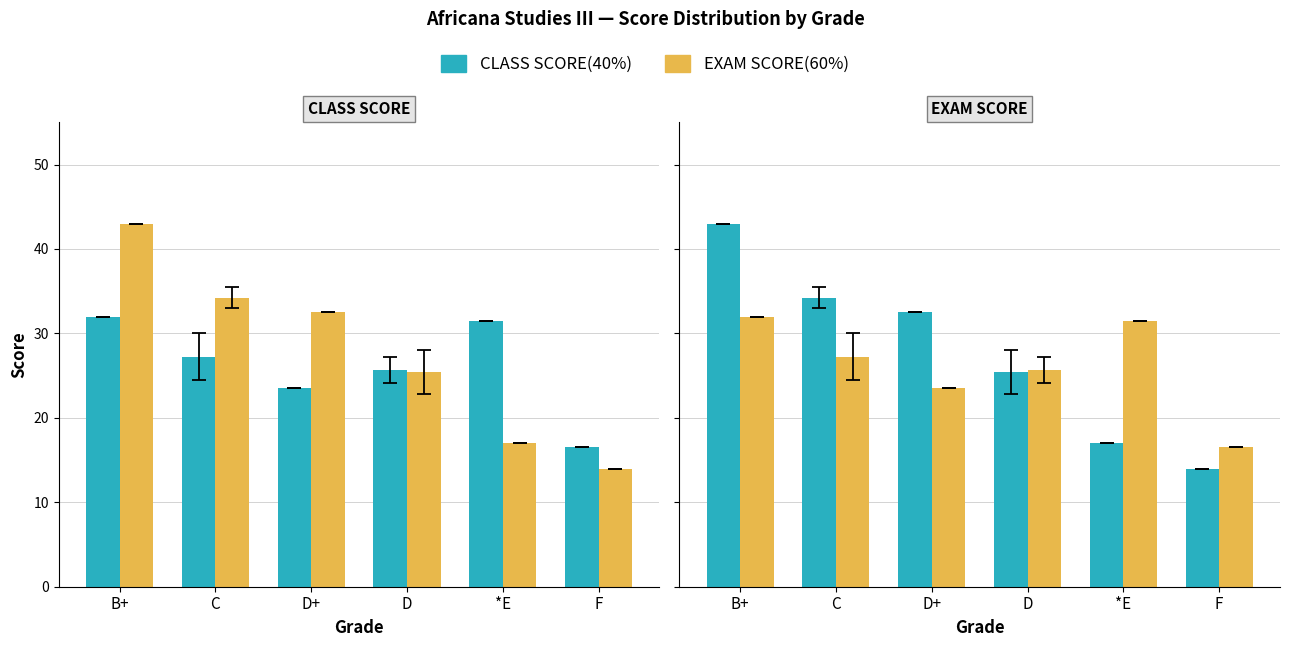

True or false: EXAM SCORE(60%) has a value of 32.0 at B+.

True